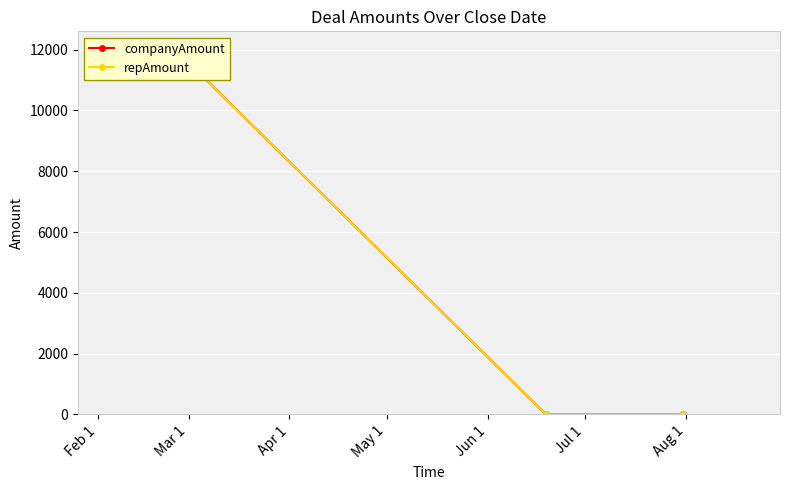

What is the label of the 2nd point from the left?

Mar 1